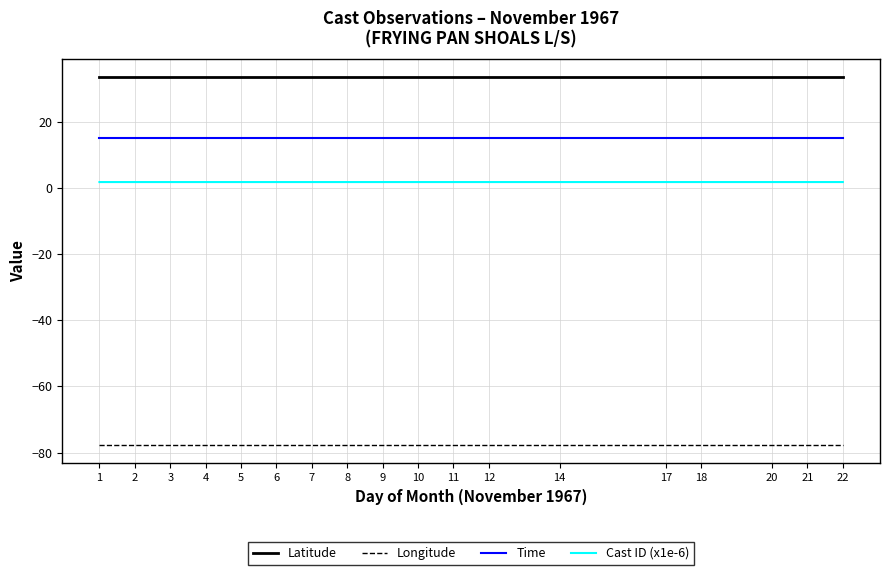

List the series in order of their peak value, lowest first.

Longitude, Cast ID (x1e-6), Time, Latitude